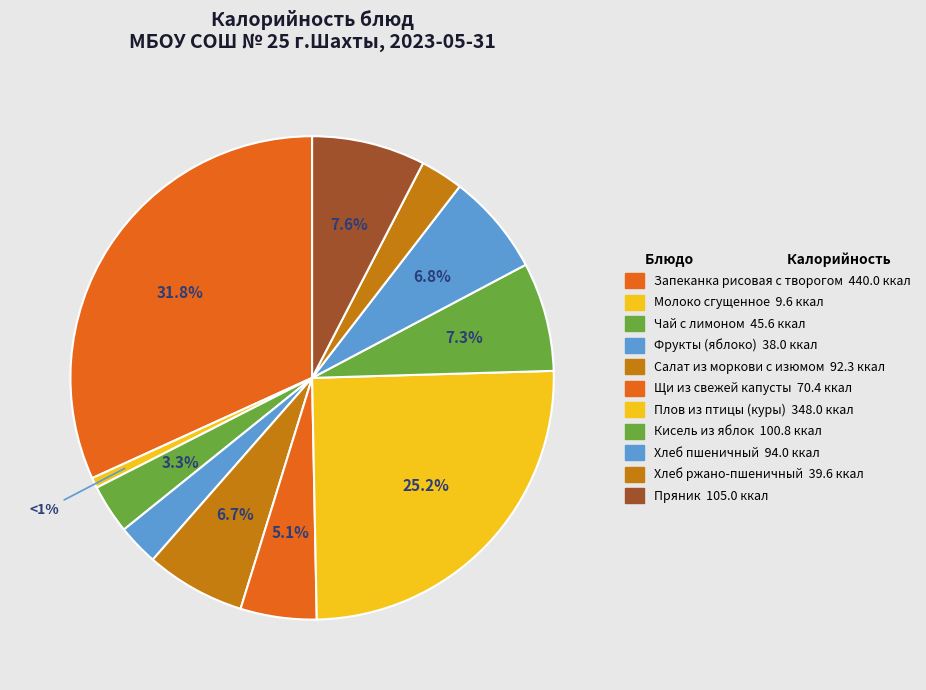

What percentage do Салат из моркови с изюмом and Плов из птицы (куры) together represent?

31.8%